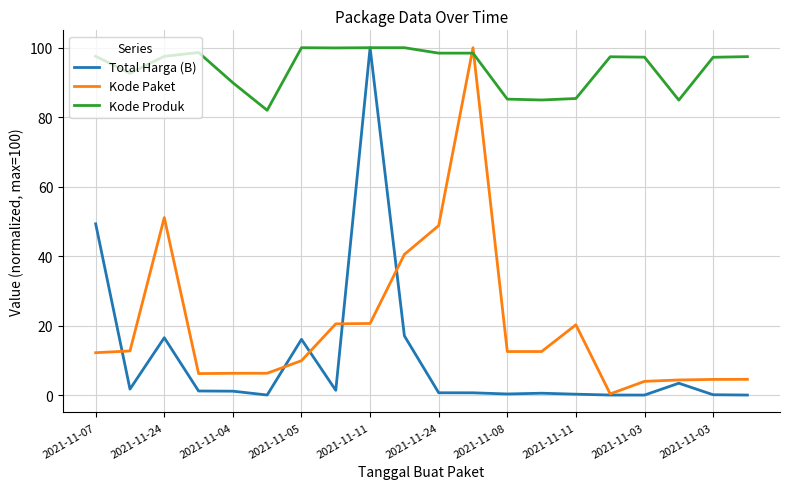

Which series has the widest spread of values?

Total Harga (B)